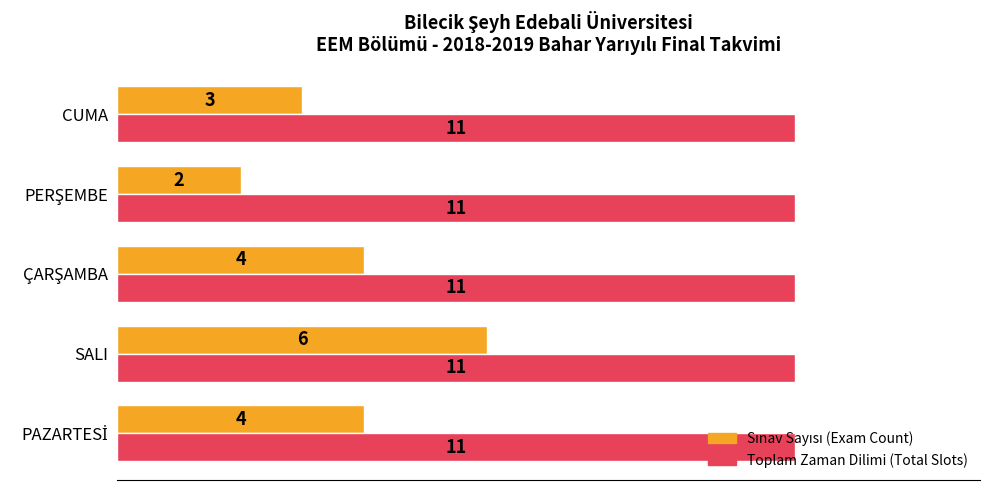

Which series has the largest total across all categories?

Toplam Zaman Dilimi (Total Slots)